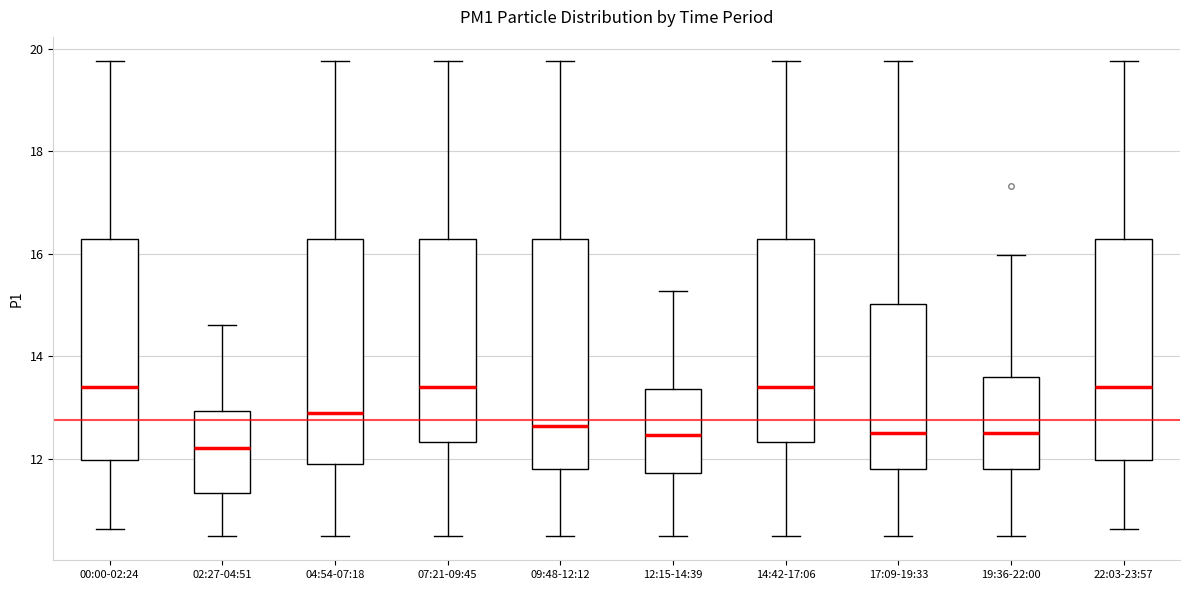

Reading left to right, transcribe this box plot: for each box, give where its median line is, the range the box spans, and where its two whiskers end, as read against the y-axis. The values are not printed on the chart, so give them approximately, as read against the axis.

00:00-02:24: median 13.4, box 12.0 to 16.2, whiskers 10.6 to 19.8
02:27-04:51: median 12.2, box 11.4 to 13.0, whiskers 10.4 to 14.6
04:54-07:18: median 12.8, box 11.8 to 16.2, whiskers 10.4 to 19.8
07:21-09:45: median 13.4, box 12.4 to 16.2, whiskers 10.4 to 19.8
09:48-12:12: median 12.6, box 11.8 to 16.2, whiskers 10.4 to 19.8
12:15-14:39: median 12.4, box 11.8 to 13.4, whiskers 10.4 to 15.2
14:42-17:06: median 13.4, box 12.4 to 16.2, whiskers 10.4 to 19.8
17:09-19:33: median 12.6, box 11.8 to 15.0, whiskers 10.4 to 19.8
19:36-22:00: median 12.6, box 11.8 to 13.6, whiskers 10.4 to 16.0
22:03-23:57: median 13.4, box 12.0 to 16.2, whiskers 10.6 to 19.8